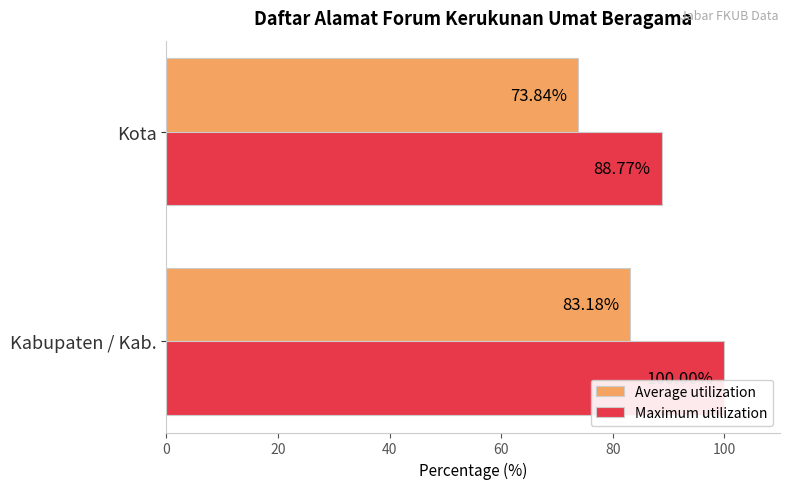

How many data points in Maximum utilization are less than 100?

1